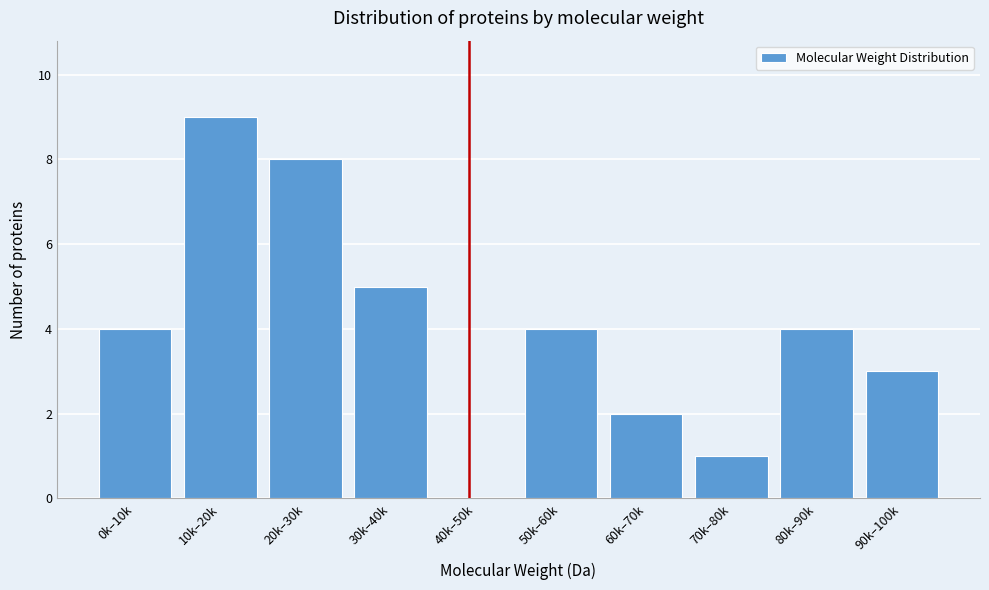

Reading left to right, list all the values displayed in this chart.

0k–10k=4	10k–20k=9	20k–30k=8	30k–40k=5	40k–50k=0	50k–60k=4	60k–70k=2	70k–80k=1	80k–90k=4	90k–100k=3